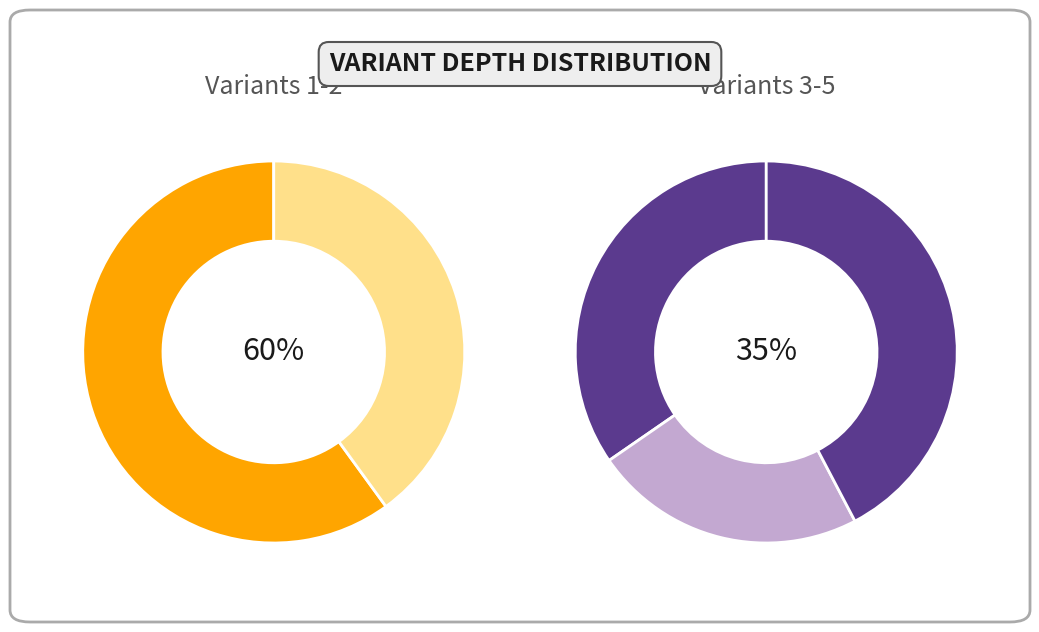

The 66324704 slice represents 1% of the pie. True or false?

False